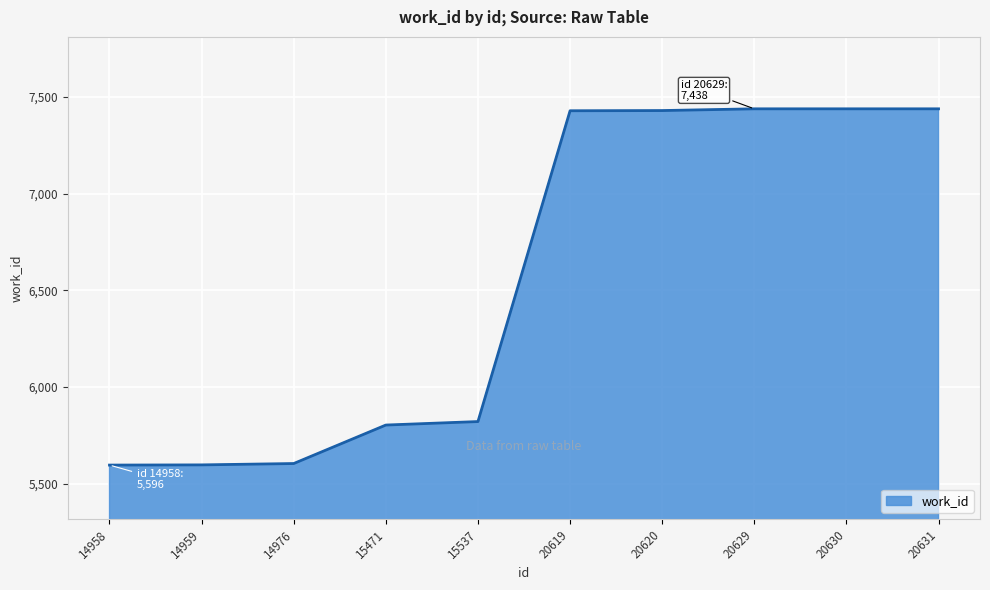

What is the smallest value displayed?

5596